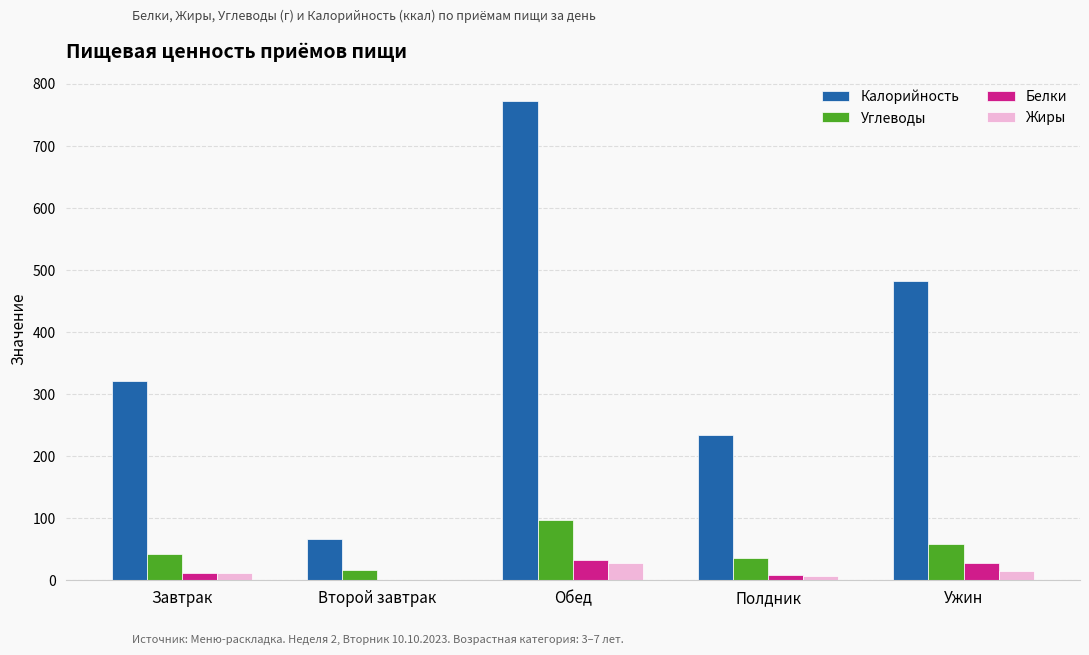

Between Обед and Ужин, which series saw the biggest shift?

Калорийность